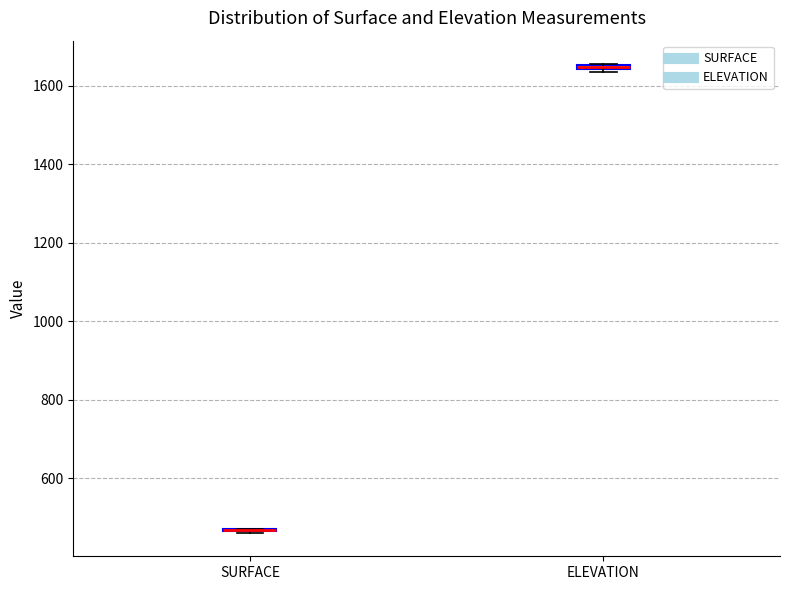

Where is the lower edge of the box for ELEVATION on the y-axis? The values are not printed on the chart, so give them approximately, as read against the axis.

1640